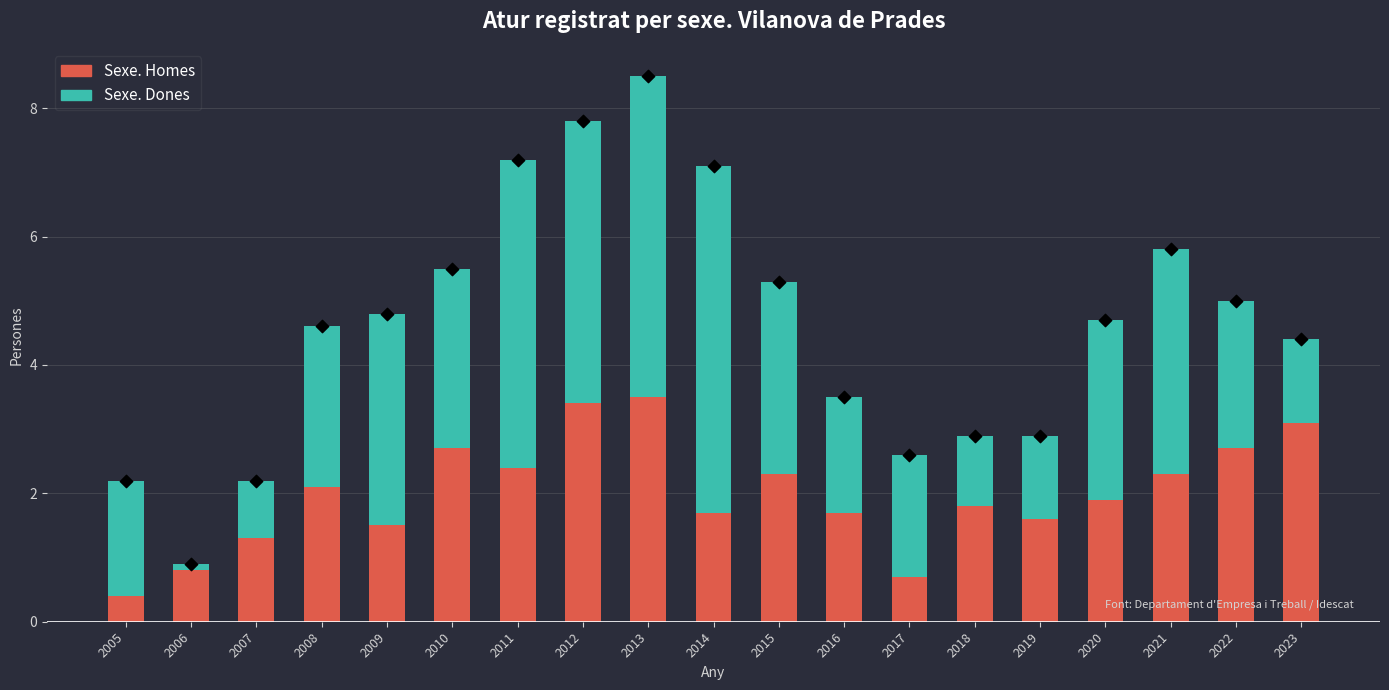

Which series contains the lowest Y value?

Sexe. Dones